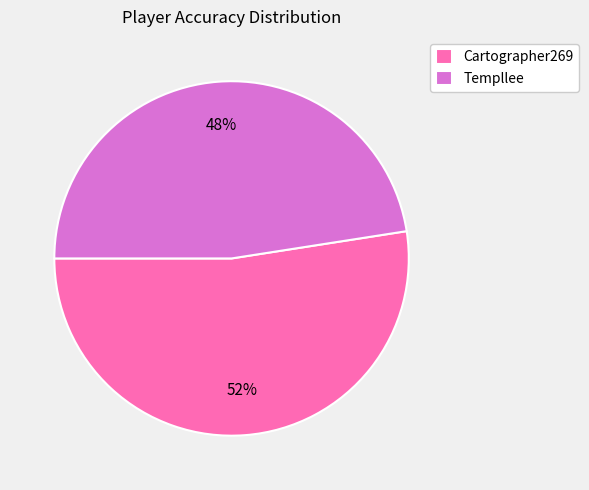

Combined, do Templlee and Cartographer269 account for over 50%?

Yes